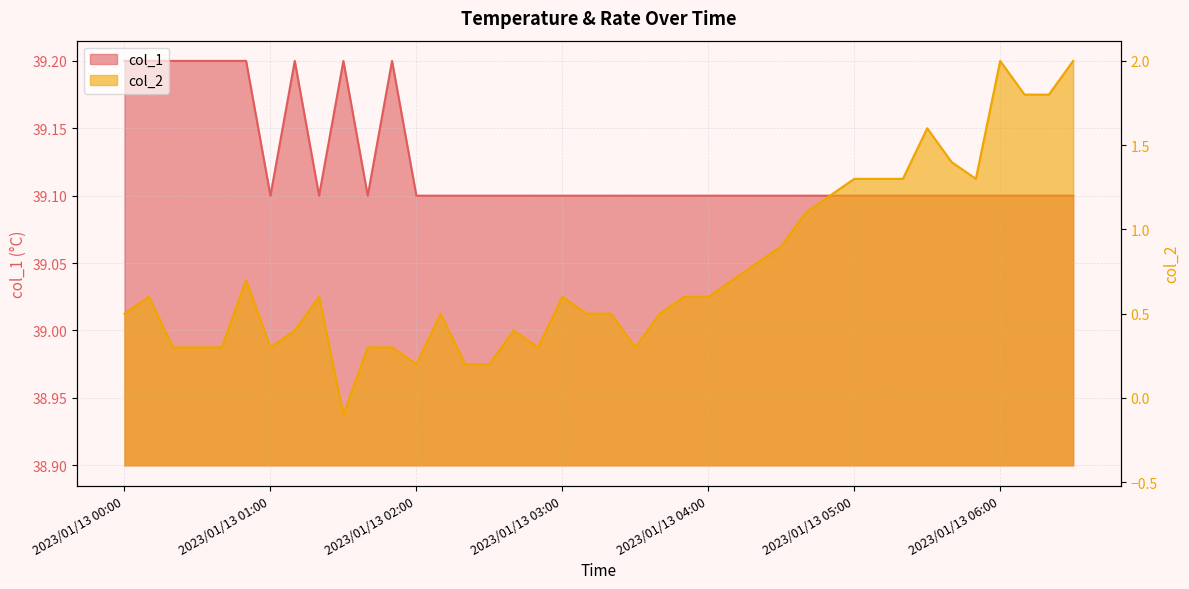

What are all the series names shown in the legend?

col_1, col_2